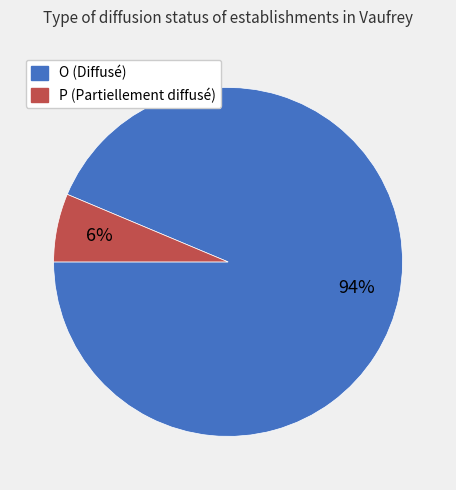

How many slices are in this pie chart?

2